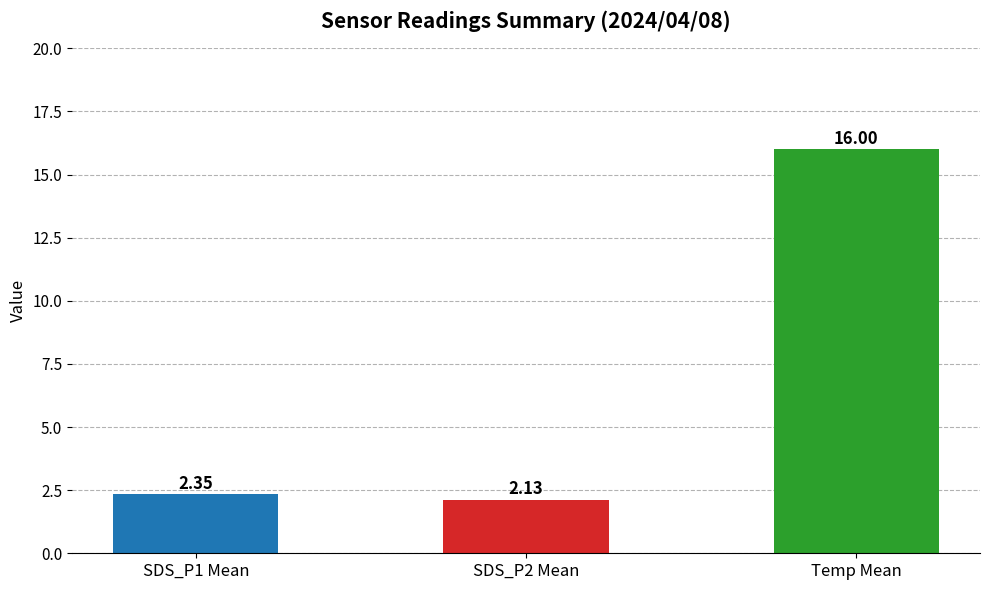

What is the greatest value displayed?

16.0